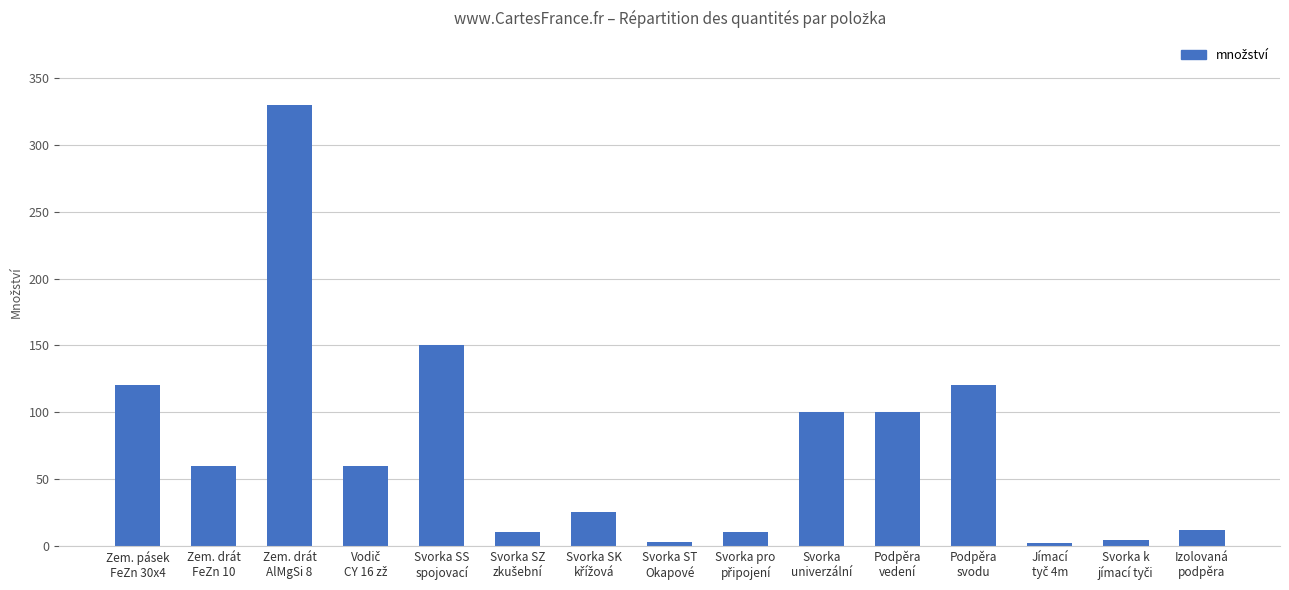

At which label is the value closest to 166?

Svorka SS
spojovací